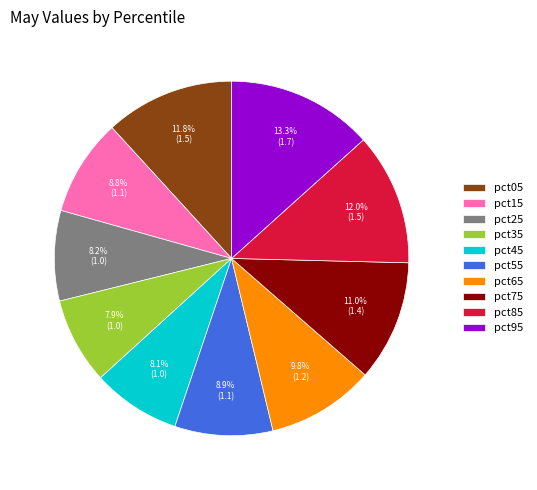

Is there a majority slice in this chart?

No